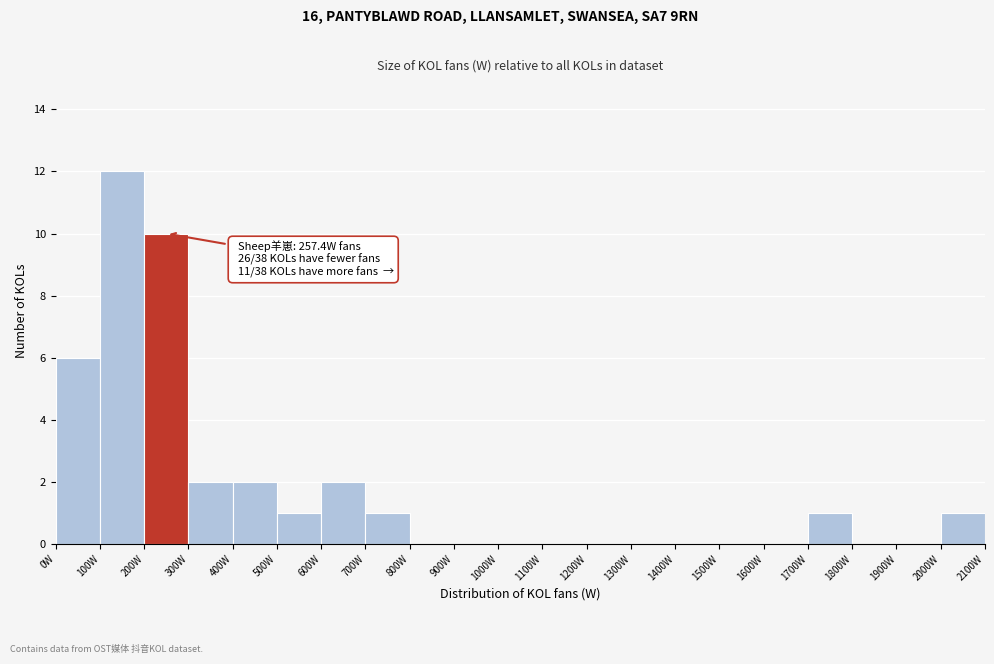

Which range on the x-axis has the tallest bar?

100 to 200